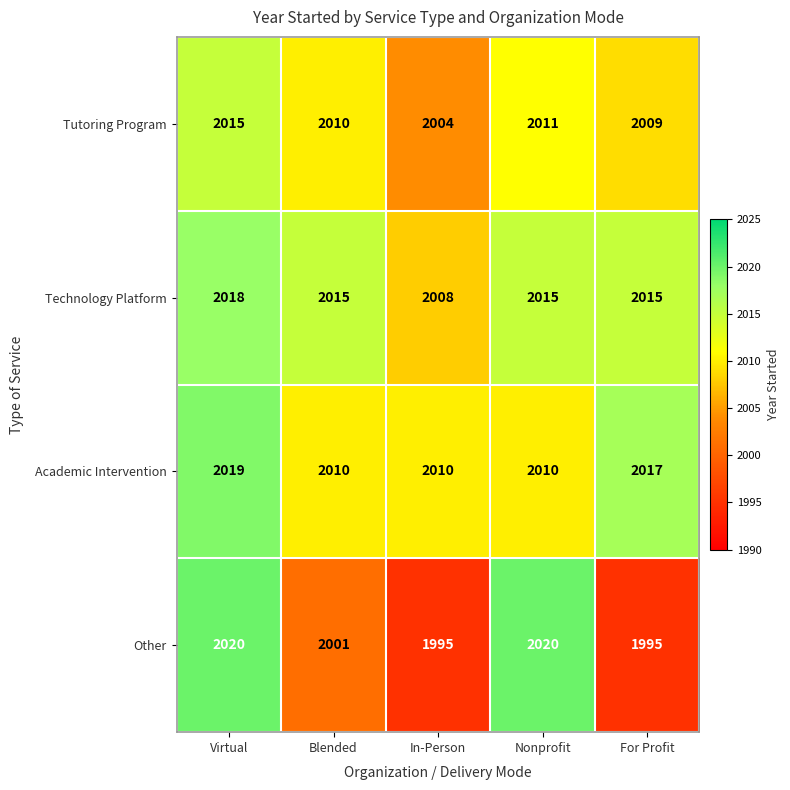

What is the total value across all series at For Profit?

8036